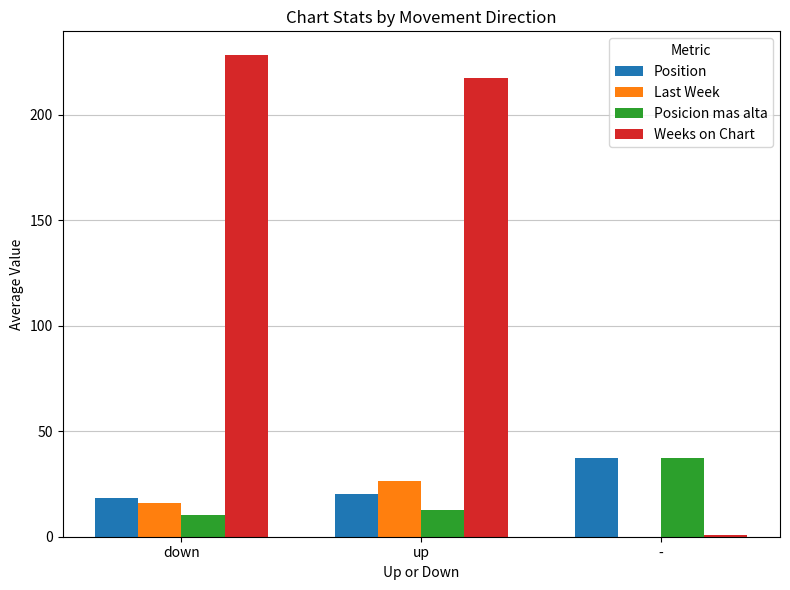

What is the sum of all Last Week values?

42.5